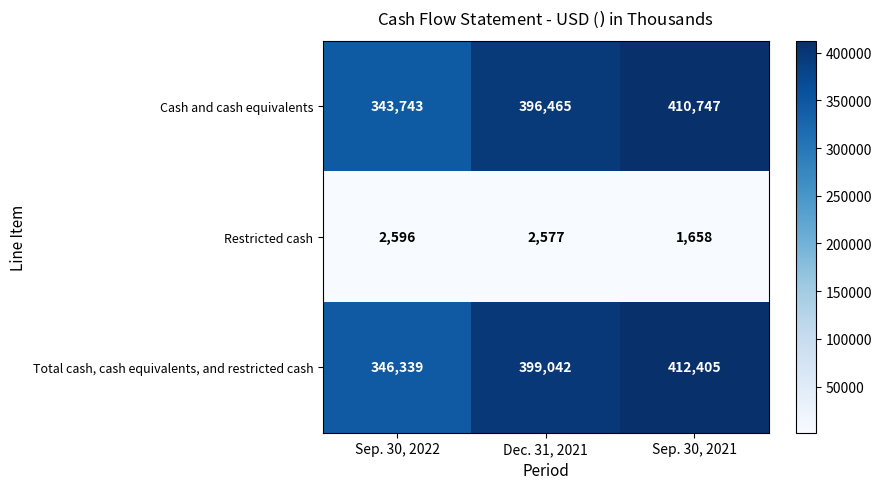

What is the sum of the Restricted cash values at Dec. 31, 2021 and Sep. 30, 2021?

4235